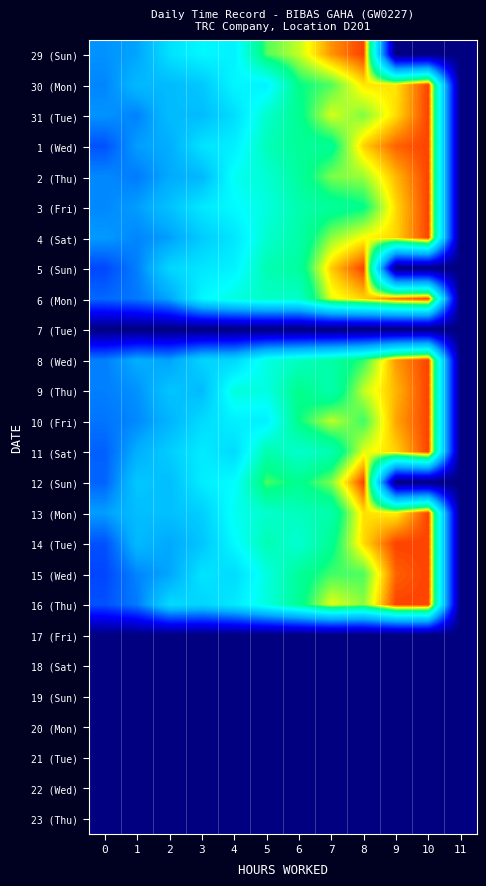

Reading left to right, what are all the values shown in this chart?

29 (Sun): 0=0.4	1=0.4	2=0.6	3=0.6	4=0.6	5=0.8	6=0.9	7=1.0	8=1.0	9=0.0	10=0.0	11=0.0
30 (Mon): 0=0.4	1=0.5	2=0.5	3=0.5	4=0.6	5=0.6	6=0.8	7=0.8	8=0.9	9=0.9	10=1.0	11=0.0
31 (Tue): 0=0.4	1=0.4	2=0.5	3=0.5	4=0.6	5=0.7	6=0.8	7=0.9	8=0.8	9=0.9	10=1.0	11=0.0
1 (Wed): 0=0.3	1=0.4	2=0.5	3=0.6	4=0.6	5=0.7	6=0.8	7=0.8	8=0.9	9=1.0	10=1.0	11=0.0
2 (Thu): 0=0.4	1=0.4	2=0.5	3=0.5	4=0.7	5=0.7	6=0.8	7=0.8	8=0.9	9=0.9	10=1.0	11=0.0
3 (Fri): 0=0.4	1=0.4	2=0.5	3=0.6	4=0.6	5=0.7	6=0.8	7=0.8	8=0.8	9=0.9	10=1.0	11=0.0
4 (Sat): 0=0.4	1=0.4	2=0.4	3=0.5	4=0.6	5=0.7	6=0.8	7=0.9	8=0.9	9=0.9	10=1.0	11=0.0
5 (Sun): 0=0.3	1=0.4	2=0.6	3=0.6	4=0.6	5=0.7	6=0.8	7=0.9	8=1.0	9=0.0	10=0.0	11=0.0
6 (Mon): 0=0.4	1=0.4	2=0.4	3=0.6	4=0.7	5=0.7	6=0.7	7=0.9	8=0.9	9=1.0	10=1.0	11=0.0
7 (Tue): 0=0.0	1=0.0	2=0.0	3=0.0	4=0.0	5=0.0	6=0.0	7=0.0	8=0.0	9=0.0	10=0.0	11=0.0
8 (Wed): 0=0.4	1=0.5	2=0.4	3=0.6	4=0.6	5=0.7	6=0.7	7=0.8	8=0.8	9=1.0	10=1.0	11=0.0
9 (Thu): 0=0.4	1=0.4	2=0.5	3=0.5	4=0.7	5=0.7	6=0.8	7=0.8	8=0.9	9=0.9	10=1.0	11=0.0
10 (Fri): 0=0.4	1=0.4	2=0.5	3=0.6	4=0.6	5=0.6	6=0.8	7=0.9	8=0.8	9=0.9	10=1.0	11=0.0
11 (Sat): 0=0.3	1=0.5	2=0.5	3=0.6	4=0.6	5=0.8	6=0.7	7=0.7	8=0.9	9=0.9	10=1.0	11=0.0
12 (Sun): 0=0.3	1=0.5	2=0.5	3=0.6	4=0.6	5=0.8	6=0.8	7=0.8	8=1.0	9=0.0	10=0.0	11=0.0
13 (Mon): 0=0.4	1=0.5	2=0.5	3=0.5	4=0.7	5=0.7	6=0.7	7=0.8	8=0.9	9=0.9	10=1.0	11=0.0
14 (Tue): 0=0.3	1=0.5	2=0.4	3=0.5	4=0.6	5=0.7	6=0.7	7=0.8	8=0.9	9=1.0	10=1.0	11=0.0
15 (Wed): 0=0.3	1=0.4	2=0.4	3=0.6	4=0.6	5=0.7	6=0.8	7=0.8	8=0.8	9=1.0	10=1.0	11=0.0
16 (Thu): 0=0.3	1=0.4	2=0.6	3=0.6	4=0.6	5=0.7	6=0.8	7=0.9	8=0.9	9=1.0	10=1.0	11=0.0
17 (Fri): 0=0.0	1=0.0	2=0.0	3=0.0	4=0.0	5=0.0	6=0.0	7=0.0	8=0.0	9=0.0	10=0.0	11=0.0
18 (Sat): 0=0.0	1=0.0	2=0.0	3=0.0	4=0.0	5=0.0	6=0.0	7=0.0	8=0.0	9=0.0	10=0.0	11=0.0
19 (Sun): 0=0.0	1=0.0	2=0.0	3=0.0	4=0.0	5=0.0	6=0.0	7=0.0	8=0.0	9=0.0	10=0.0	11=0.0
20 (Mon): 0=0.0	1=0.0	2=0.0	3=0.0	4=0.0	5=0.0	6=0.0	7=0.0	8=0.0	9=0.0	10=0.0	11=0.0
21 (Tue): 0=0.0	1=0.0	2=0.0	3=0.0	4=0.0	5=0.0	6=0.0	7=0.0	8=0.0	9=0.0	10=0.0	11=0.0
22 (Wed): 0=0.0	1=0.0	2=0.0	3=0.0	4=0.0	5=0.0	6=0.0	7=0.0	8=0.0	9=0.0	10=0.0	11=0.0
23 (Thu): 0=0.0	1=0.0	2=0.0	3=0.0	4=0.0	5=0.0	6=0.0	7=0.0	8=0.0	9=0.0	10=0.0	11=0.0